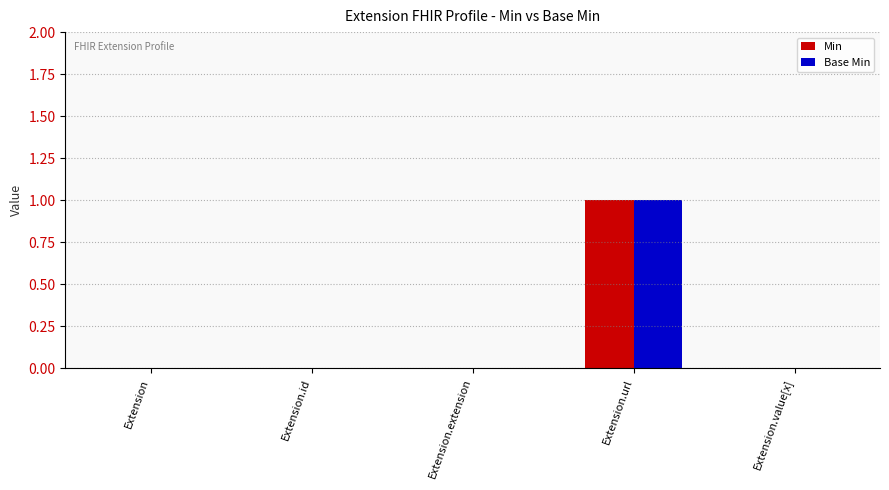

Are the bars horizontal?

No